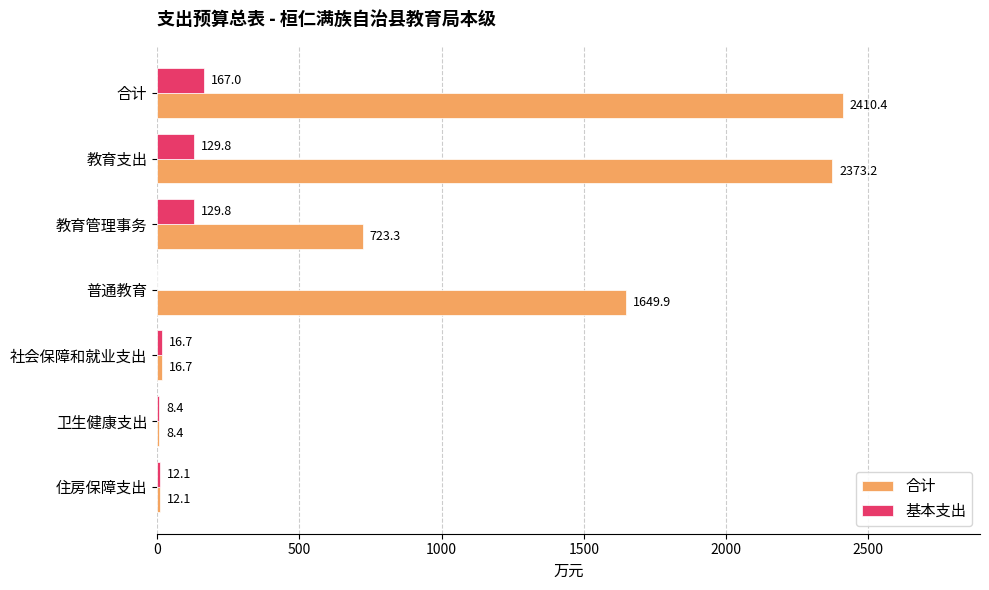

Which series has the widest spread of values?

合计